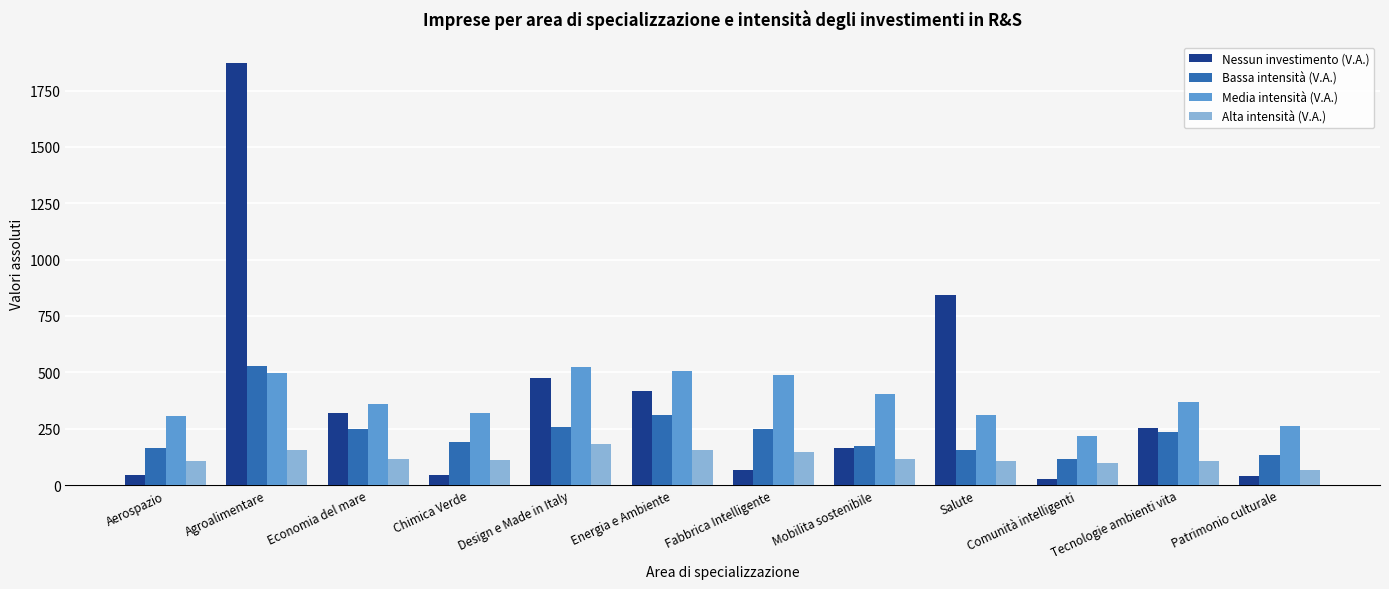

Is it true that Bassa intensità (V.A.) equals 440 at Economia del mare?

False